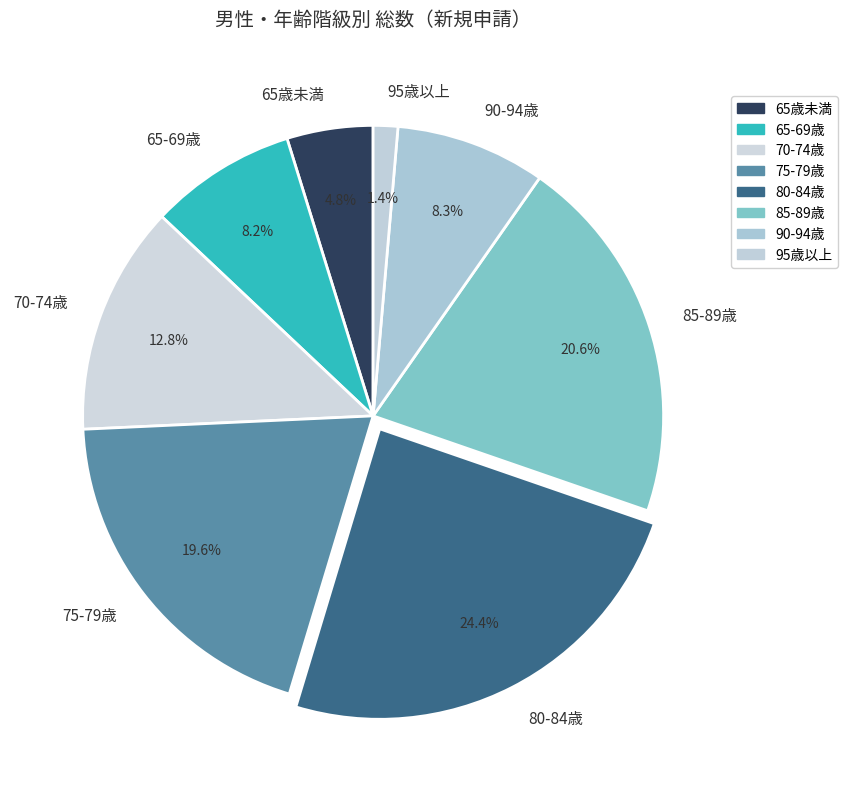

What percentage is the 75-79歳 slice, to the nearest percent?

20%